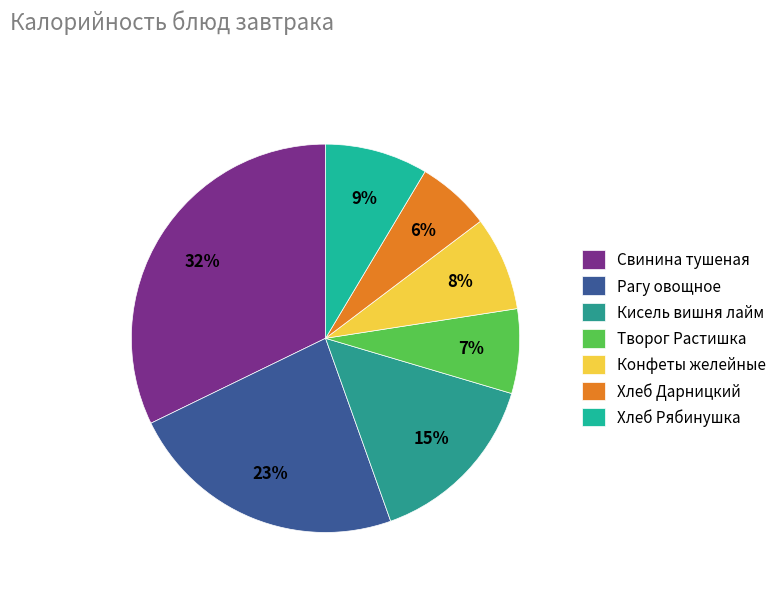

To the nearest percent, what percentage of the pie is Свинина тушеная?

32%